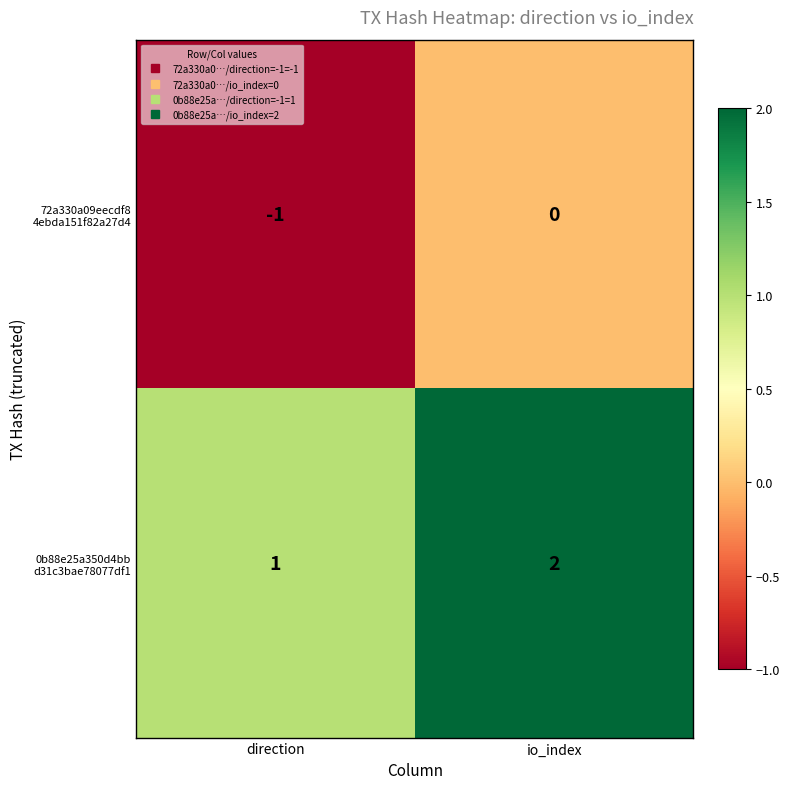

At which category is the sum across all series the highest?

io_index